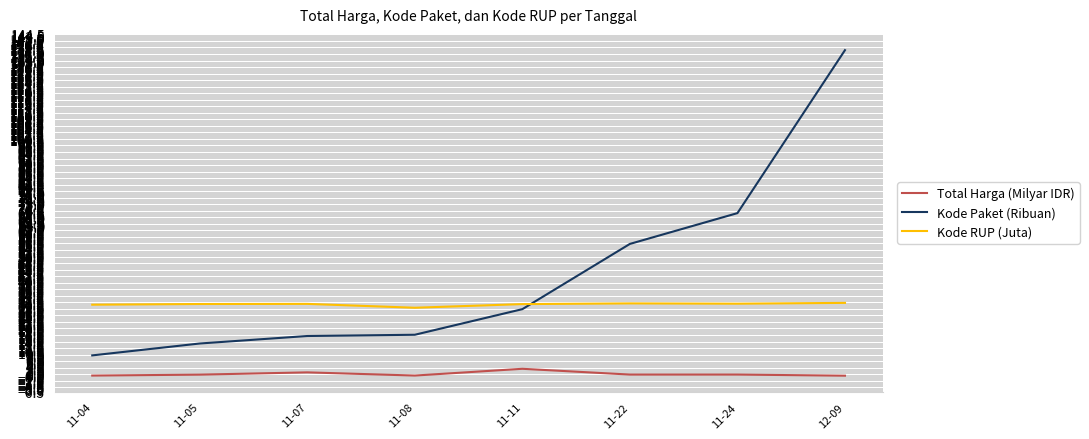

Is it true that Kode Paket (Ribuan) equals 16.8 at 11-07?

True